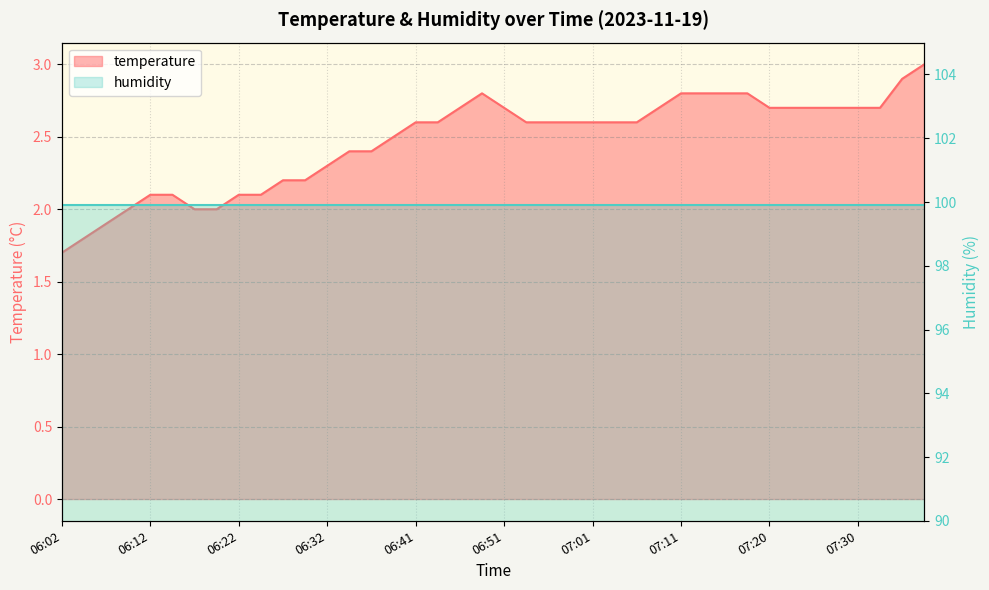

Reading right to left, list all the values displayed in this chart.

07:38=3.0	07:35=2.9	07:33=2.7	07:30=2.7	07:28=2.7	07:25=2.7	07:23=2.7	07:20=2.7	07:18=2.8	07:16=2.8	07:13=2.8	07:11=2.8	07:08=2.7	07:06=2.6	07:03=2.6	07:01=2.6	06:58=2.6	06:56=2.6	06:54=2.6	06:51=2.7	06:49=2.8	06:46=2.7	06:44=2.6	06:41=2.6	06:39=2.5	06:37=2.4	06:34=2.4	06:32=2.3	06:29=2.2	06:27=2.2	06:24=2.1	06:22=2.1	06:19=2.0	06:17=2.0	06:15=2.1	06:12=2.1	06:10=2.0	06:07=1.9	06:05=1.8	06:02=1.7